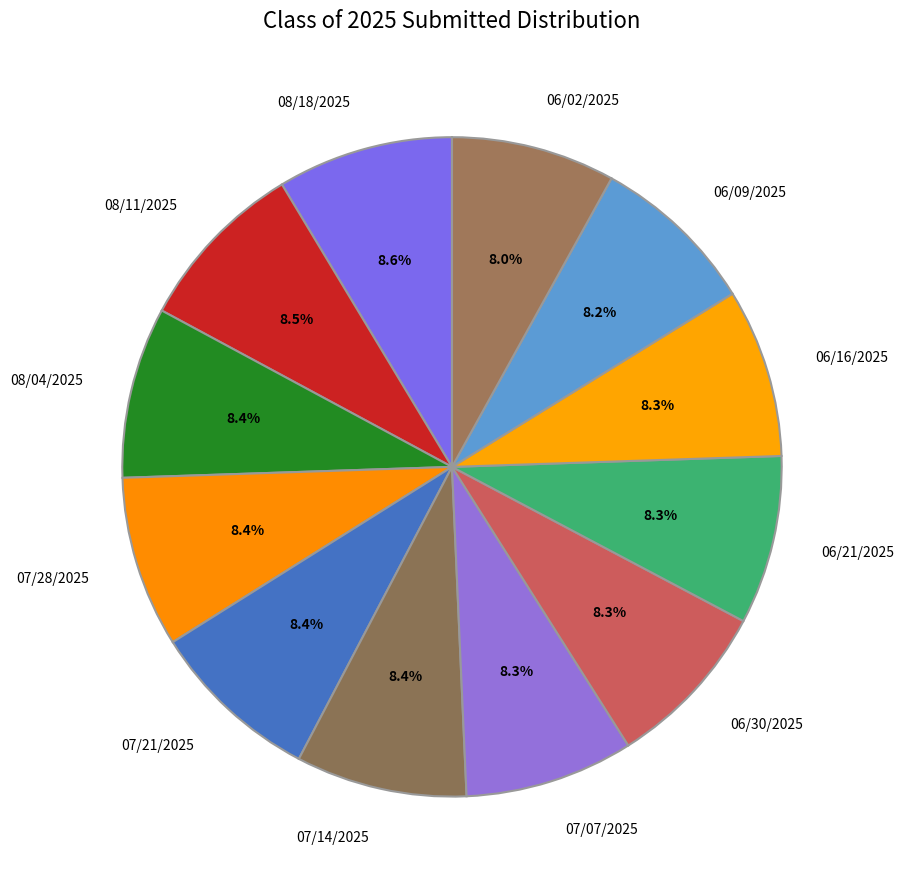

To the nearest percent, what portion does 08/18/2025 represent?

9%